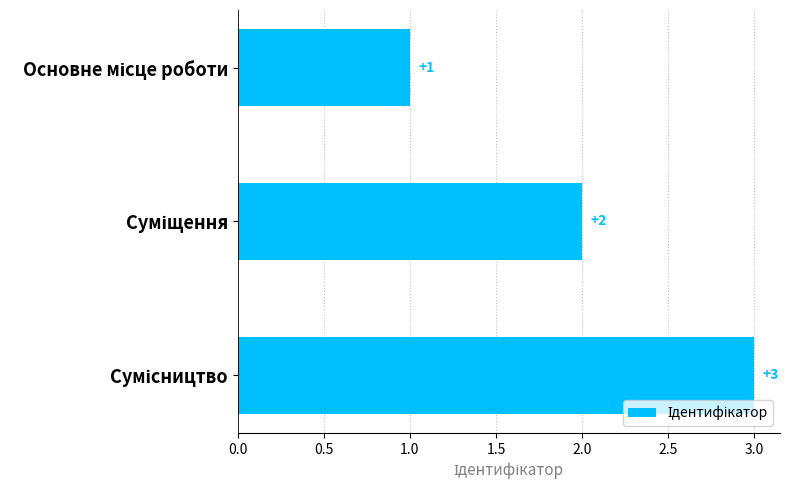

What is the greatest value displayed?

3